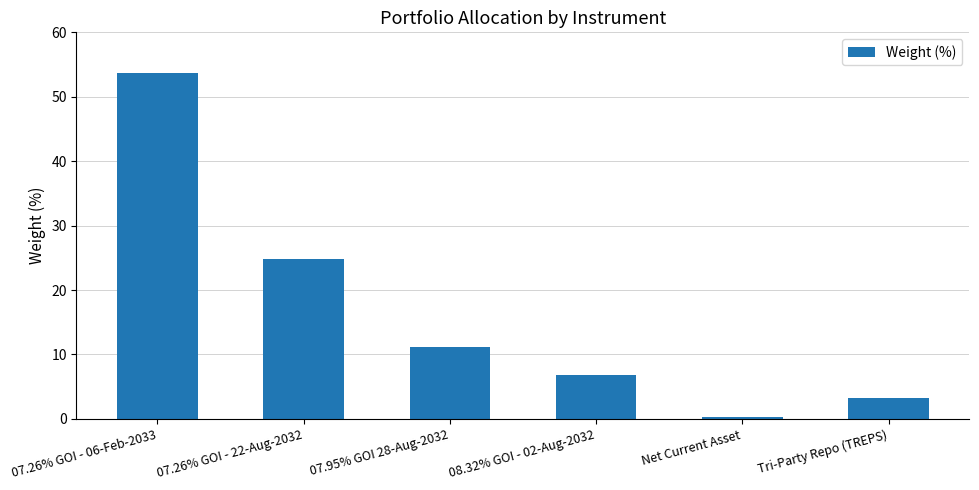

What is the difference between the second highest and second lowest values?

21.6